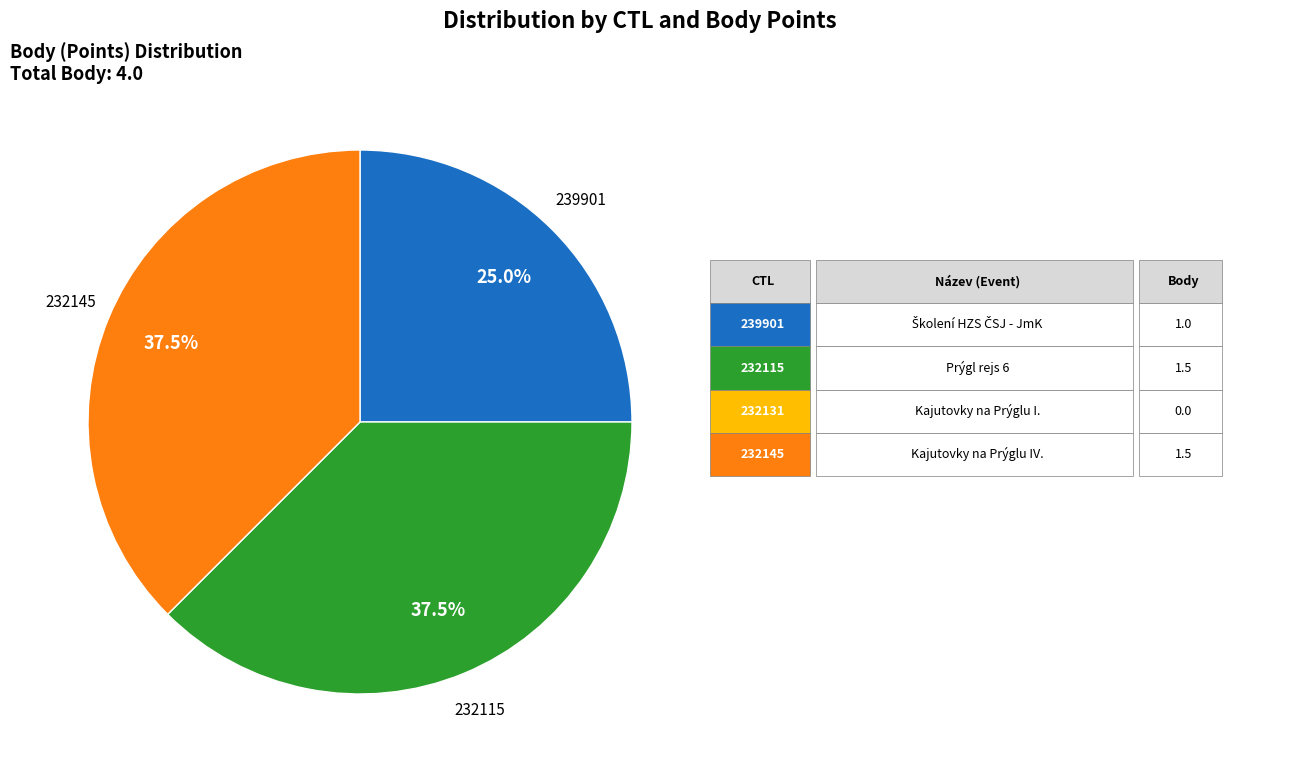

Does any single category account for the majority?

No